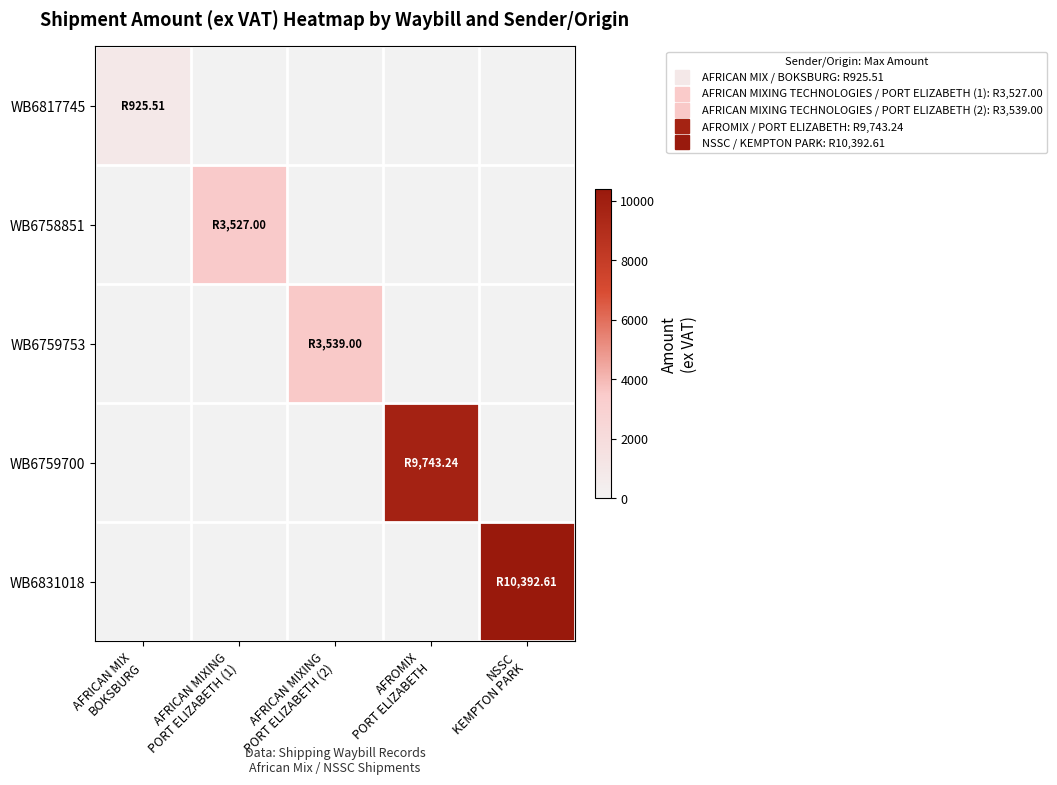

Between AFRICAN MIX
BOKSBURG and NSSC
KEMPTON PARK, which is larger?

AFRICAN MIX
BOKSBURG